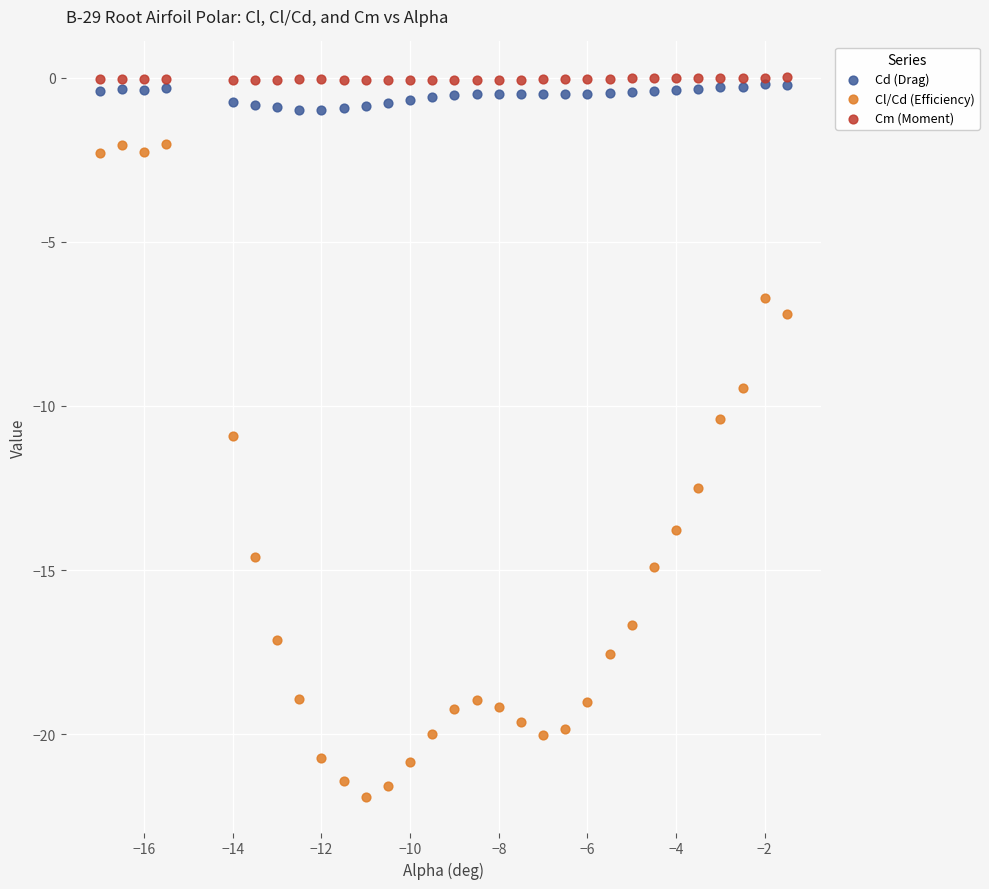

Which series reaches the minimum Y coordinate?

Cl/Cd (Efficiency)